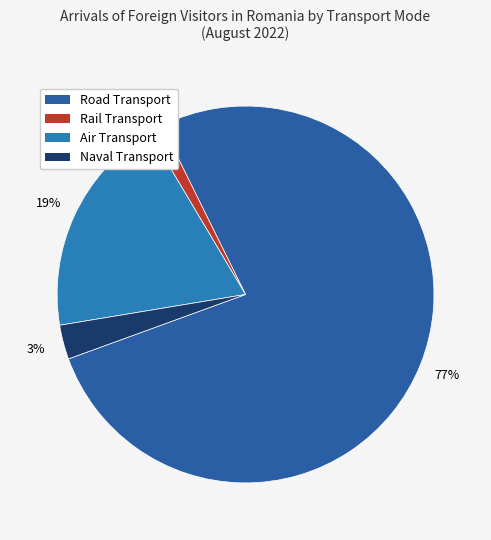

What is the majority slice?

Road Transport